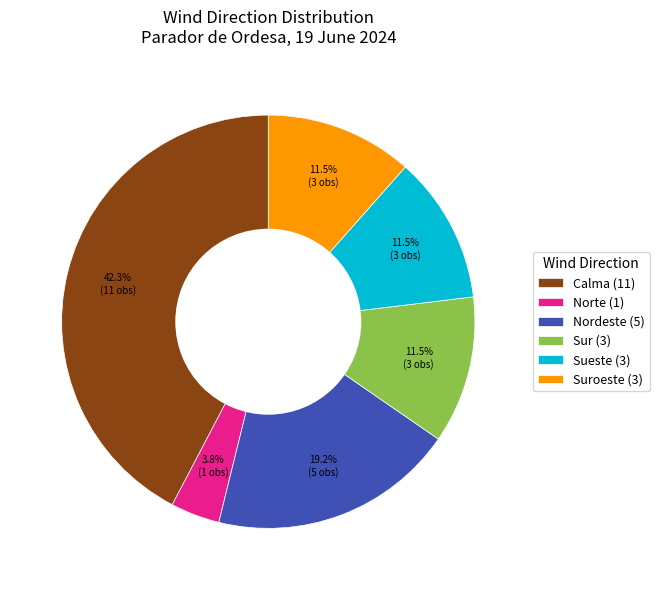

What portion of the pie excludes Norte (1)?

96.2%